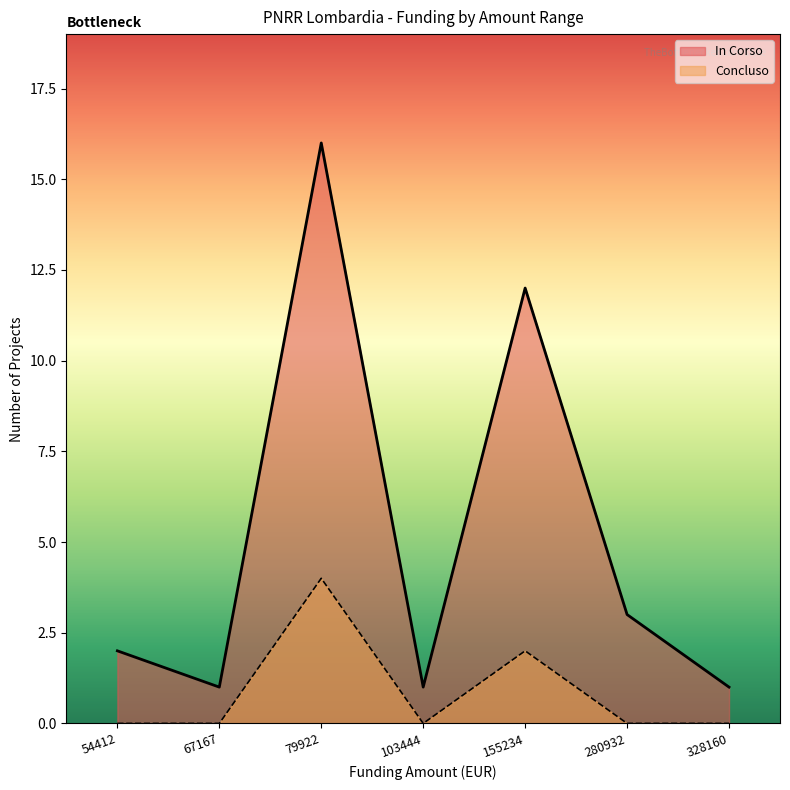

True or false: Concluso and In Corso intersect in this chart.

False